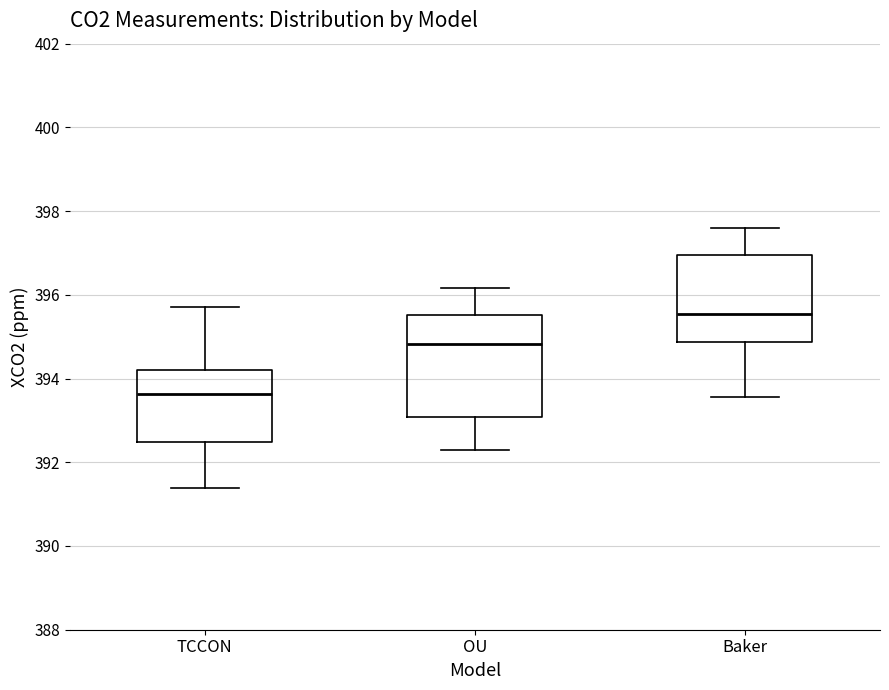

Which box's median line is the lowest?

TCCON